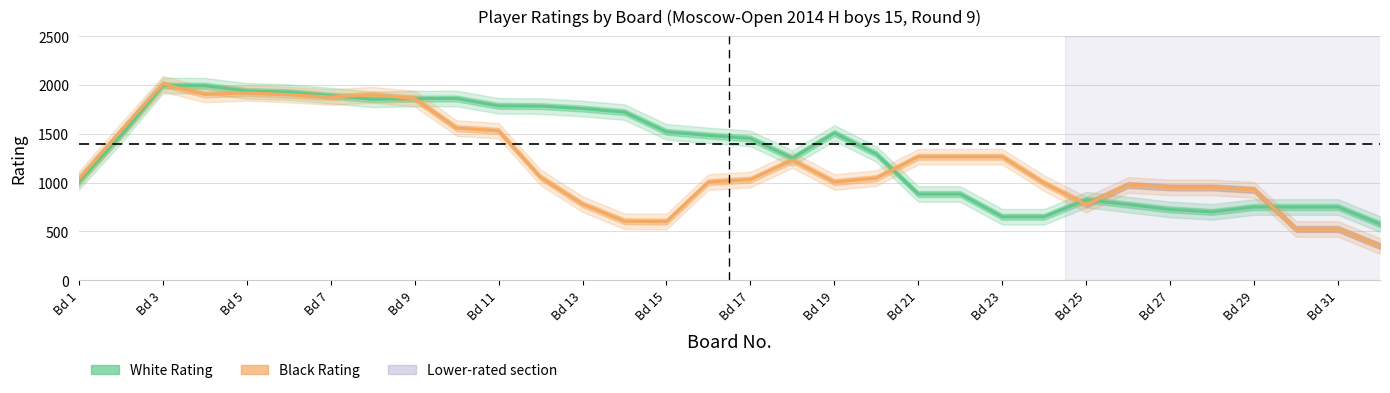

What is the difference between the maximum and minimum values in the Black Rating series?

1661.8